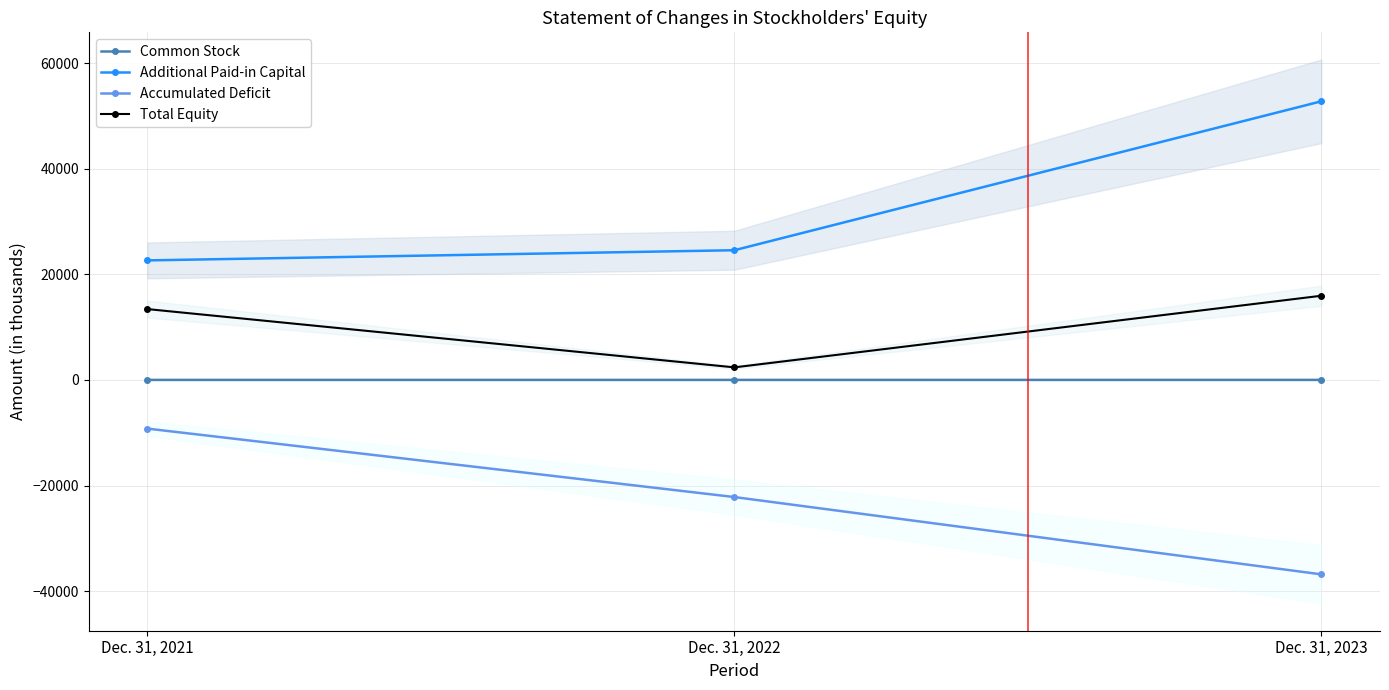

List the labels in order of Accumulated Deficit value, smallest first.

Dec. 31, 2023, Dec. 31, 2022, Dec. 31, 2021